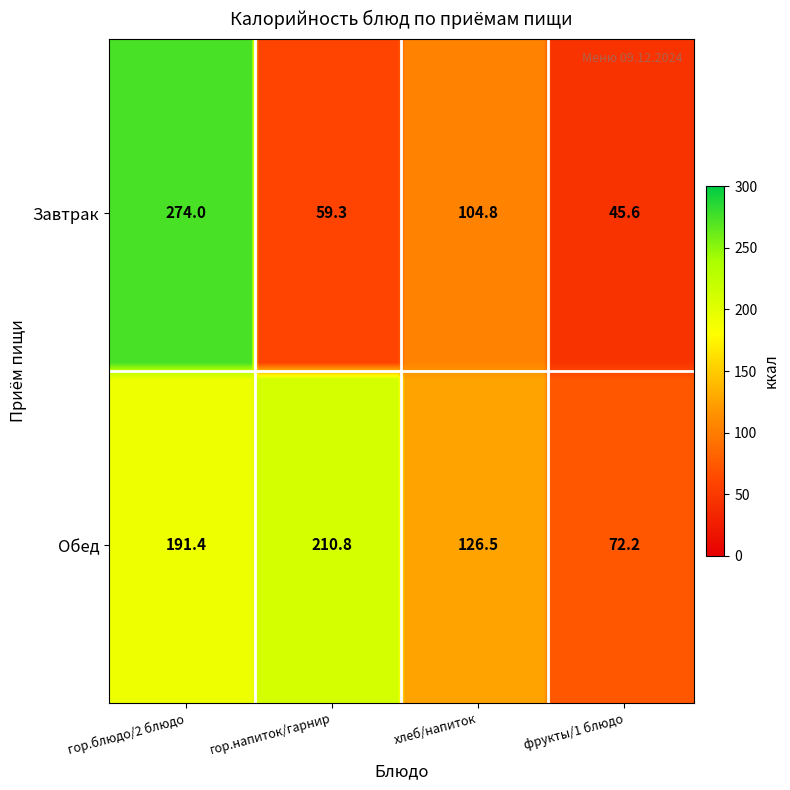

What is the maximum value shown in the chart?

274.0